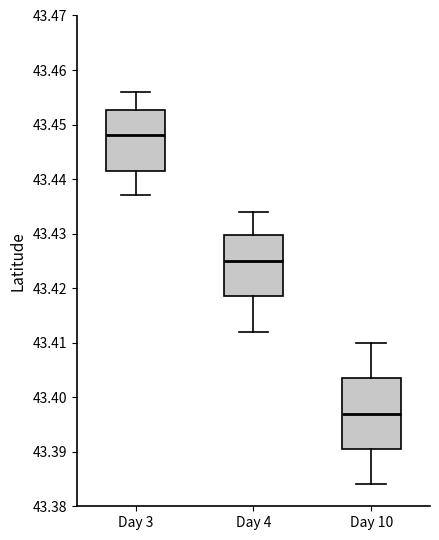

Comparing the boxes themselves (not the whiskers), which one is the tallest?

Day 10